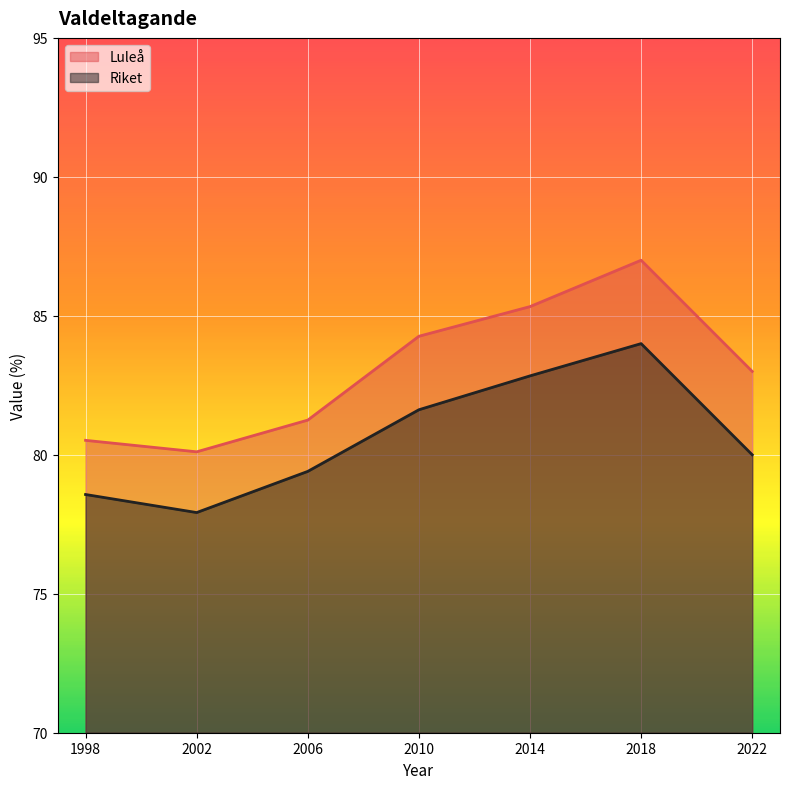

How many interior local valleys does the Luleå series have?

1